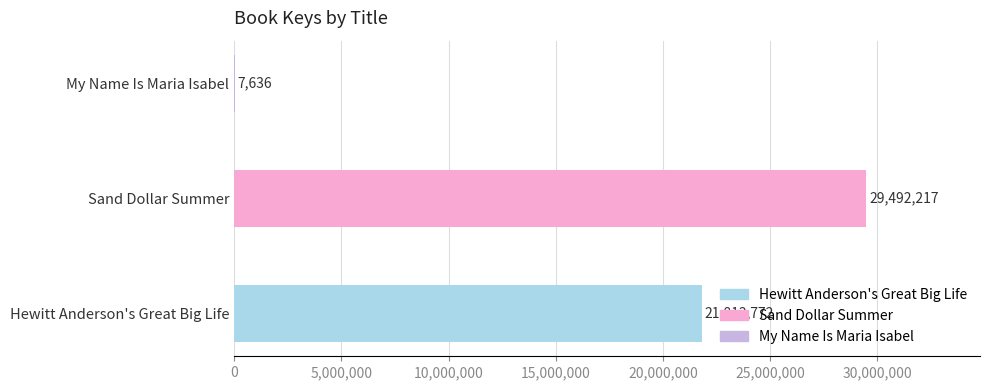

Rank the categories by value from highest to lowest.

Sand Dollar Summer, Hewitt Anderson's Great Big Life, My Name Is Maria Isabel